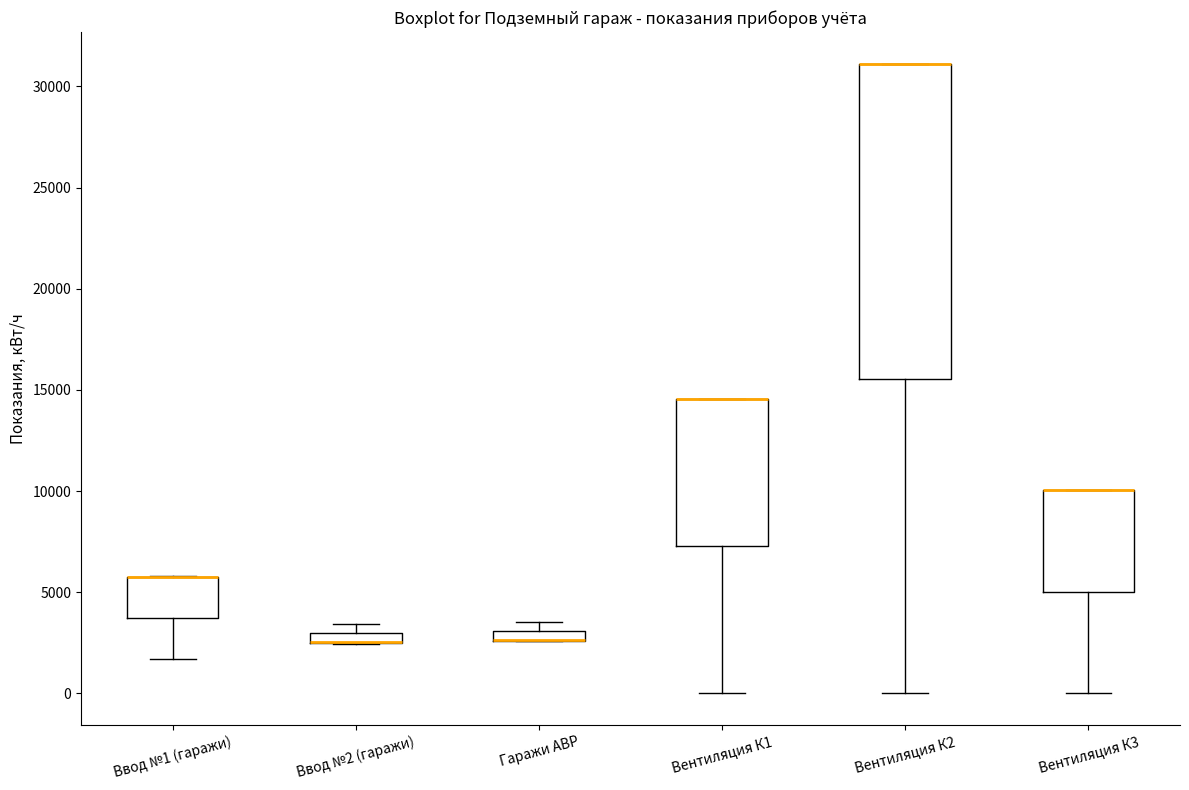

Which box is the tallest, from its lower edge to its upper edge?

Вентиляция К2